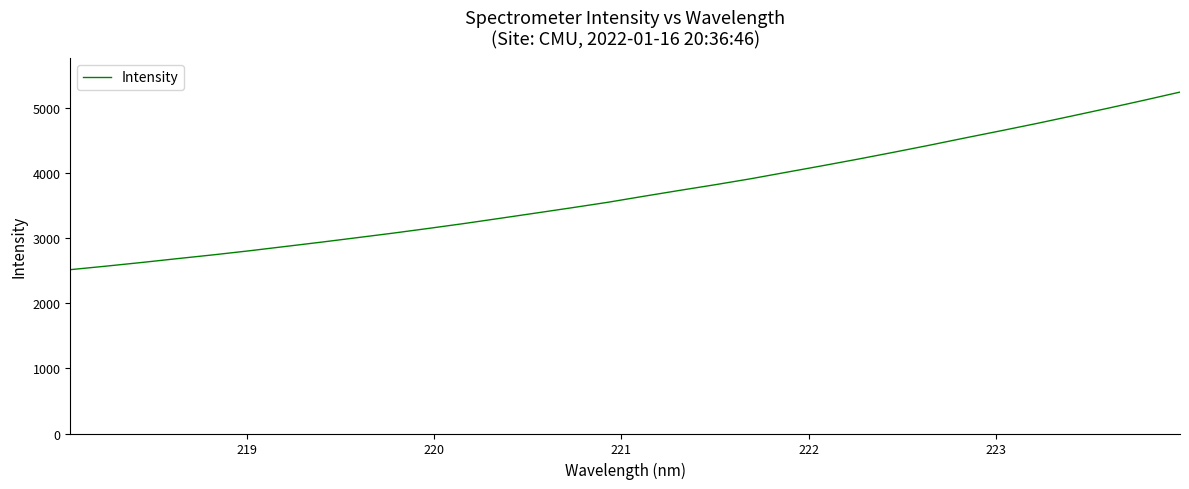

What is the minimum value shown in the chart?

2518.9